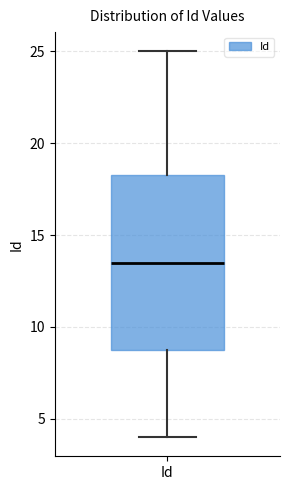

Transcribe this box plot: give where the median line is, the range the box spans, and where the two whiskers end, as read against the y-axis. The values are not printed on the chart, so give them approximately, as read against the axis.

median 13.5, box 9.0 to 18.5, whiskers 4.0 to 25.0